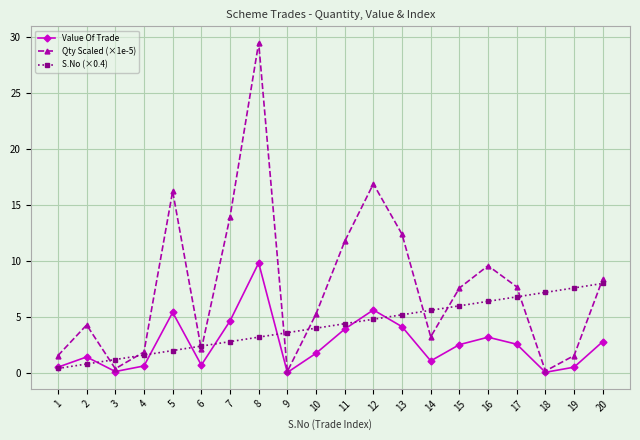

What is the lowest value of the S.No (×0.4) series?

0.4